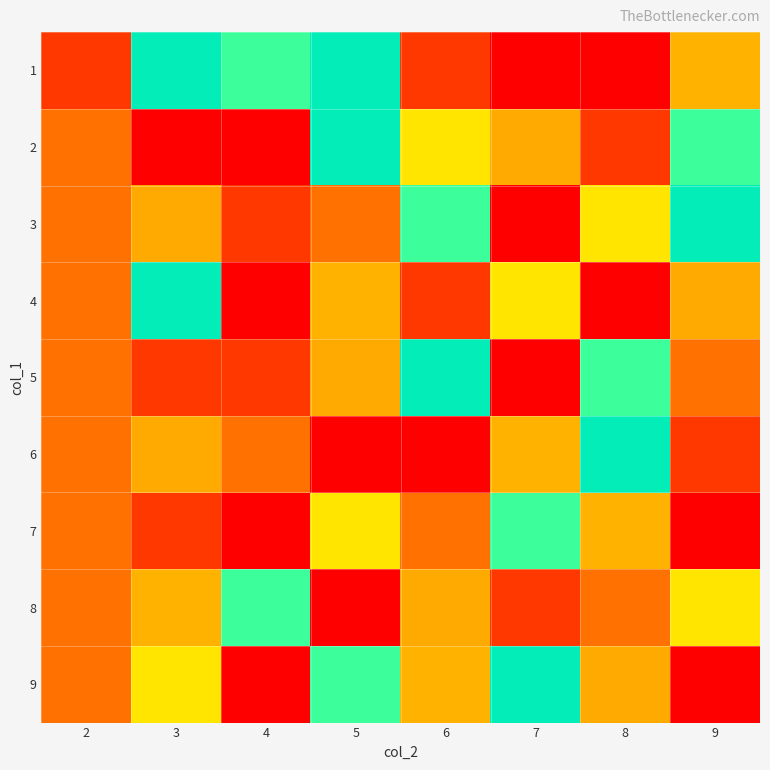

Rank the series by their maximum value, from highest to lowest.

1, 2, 4, 5, 6, 7, 8, 9, 3